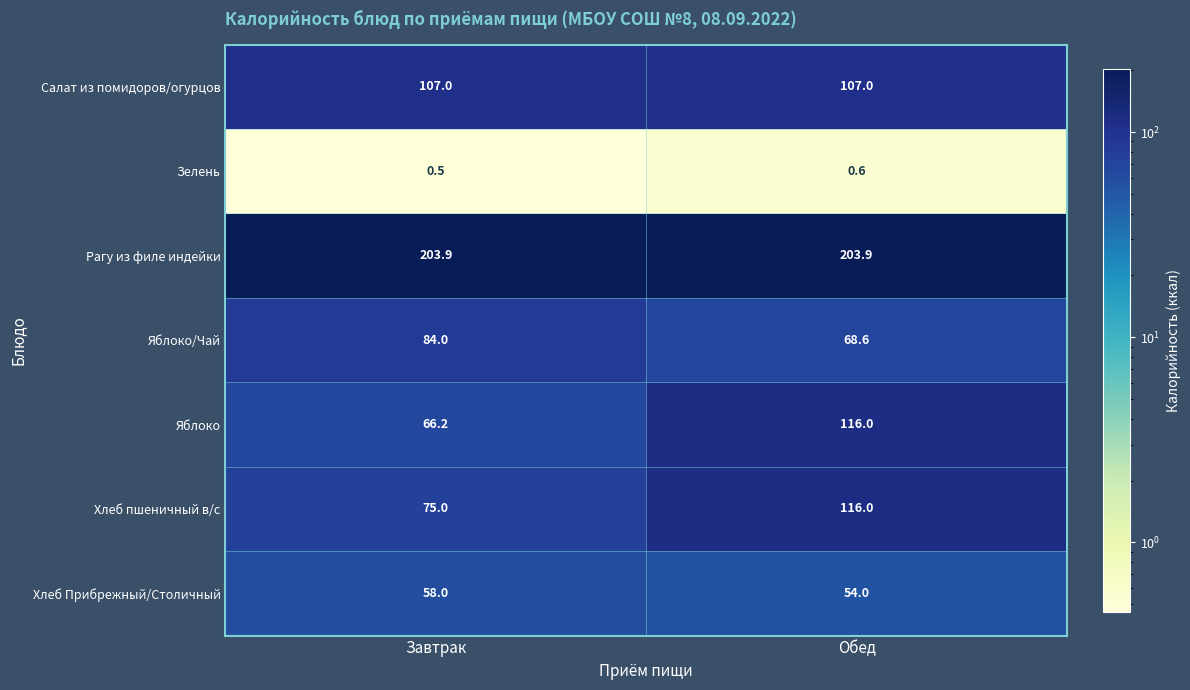

At which category is the sum across all series the highest?

Обед